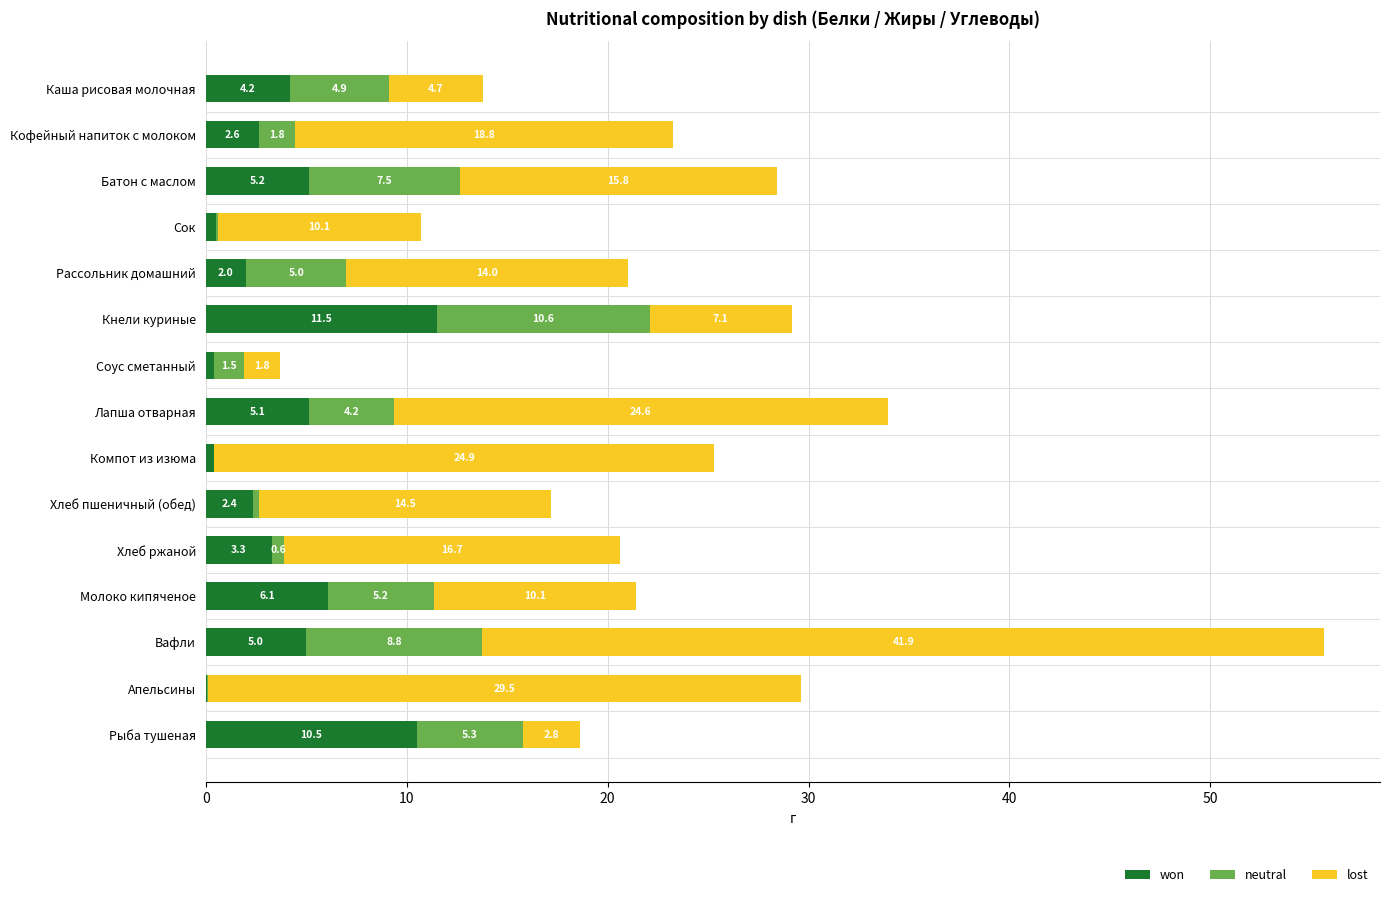

The value of won at Апельсины is 0.1. True or false?

True